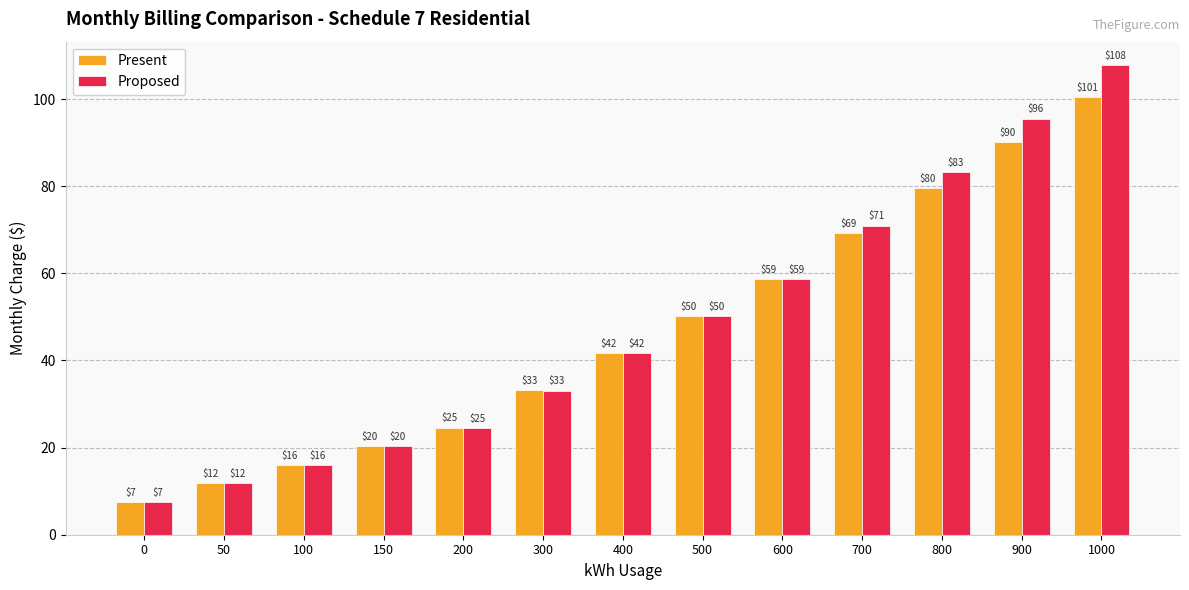

At which category is the sum across all series the highest?

1000